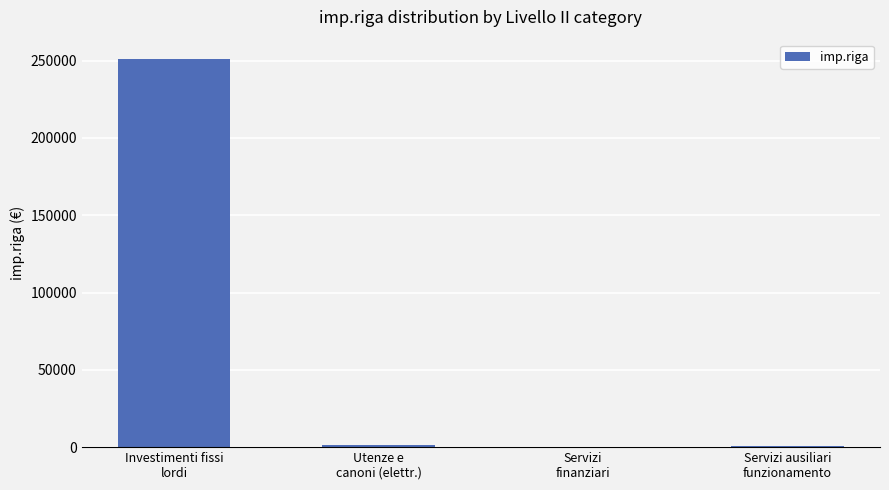

Where is the data nearest to the value 125529?

Utenze e
canoni (elettr.)